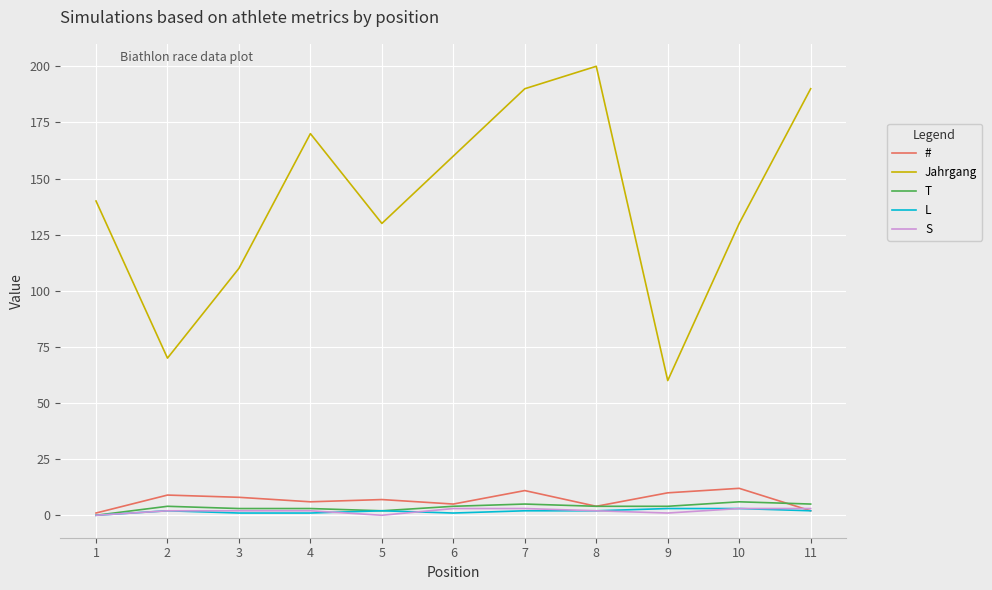

At which label does Jahrgang reach its minimum?

9